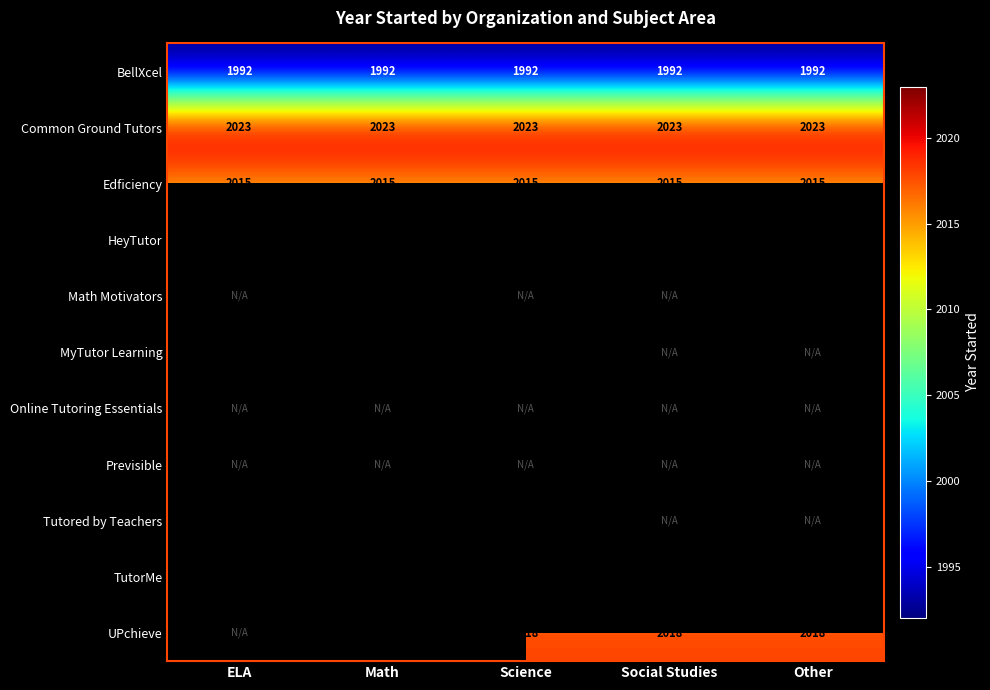

True or false: UPchieve has a value of 2902 at Other.

False